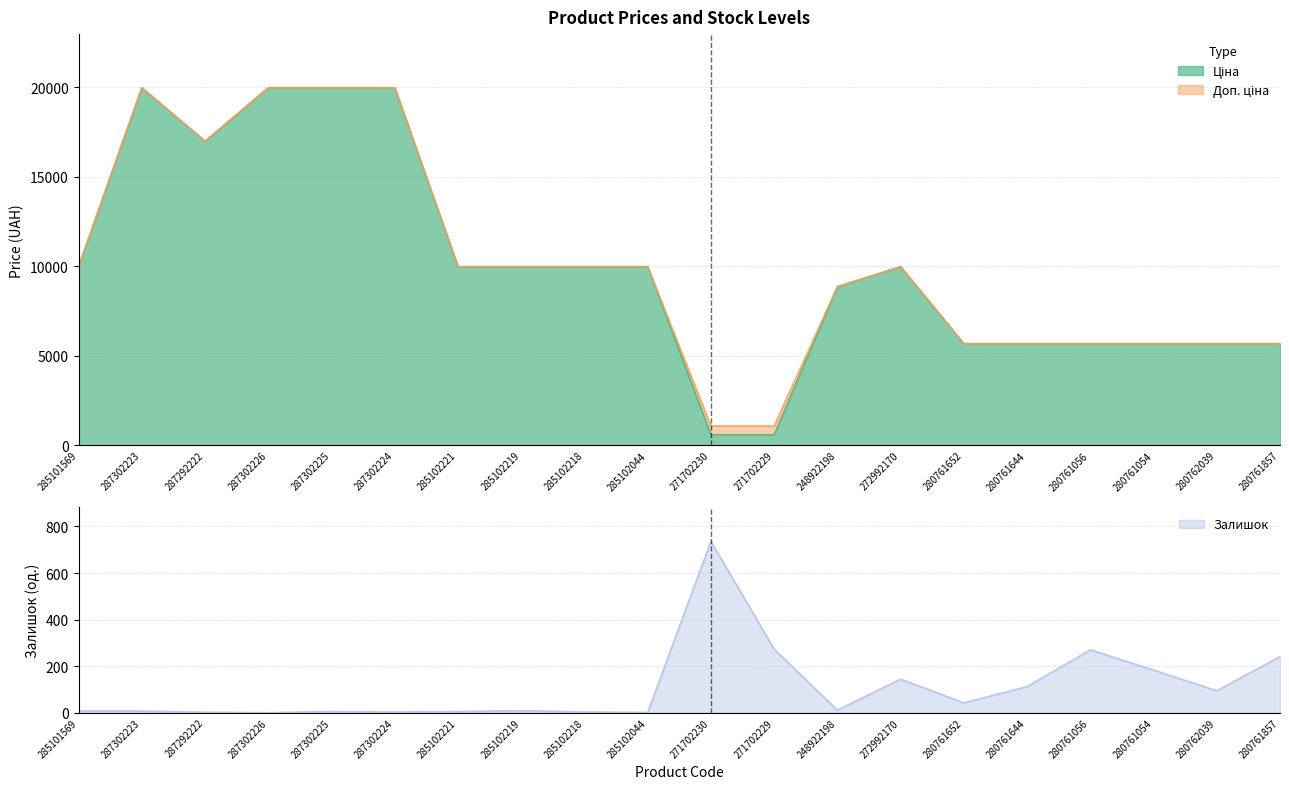

What is the spread (max minus min) of values at 280761054?

5490.8